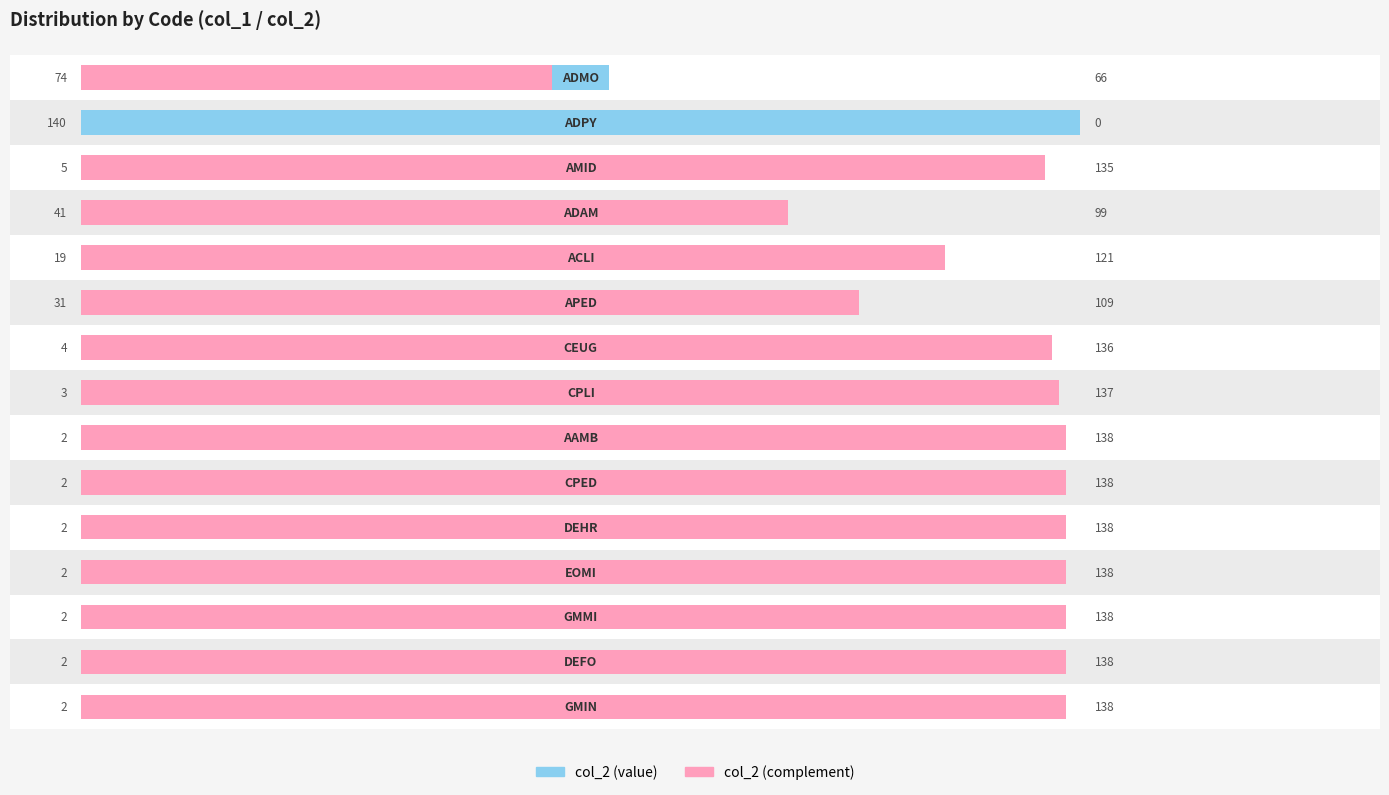

Reading left to right, transcribe all the data shown in this chart.

col_2 (left): 74	140	5	41	19	31	4	3	2	2	2	2	2	2	2
col_2 (right): 66	0	135	99	121	109	136	137	138	138	138	138	138	138	138